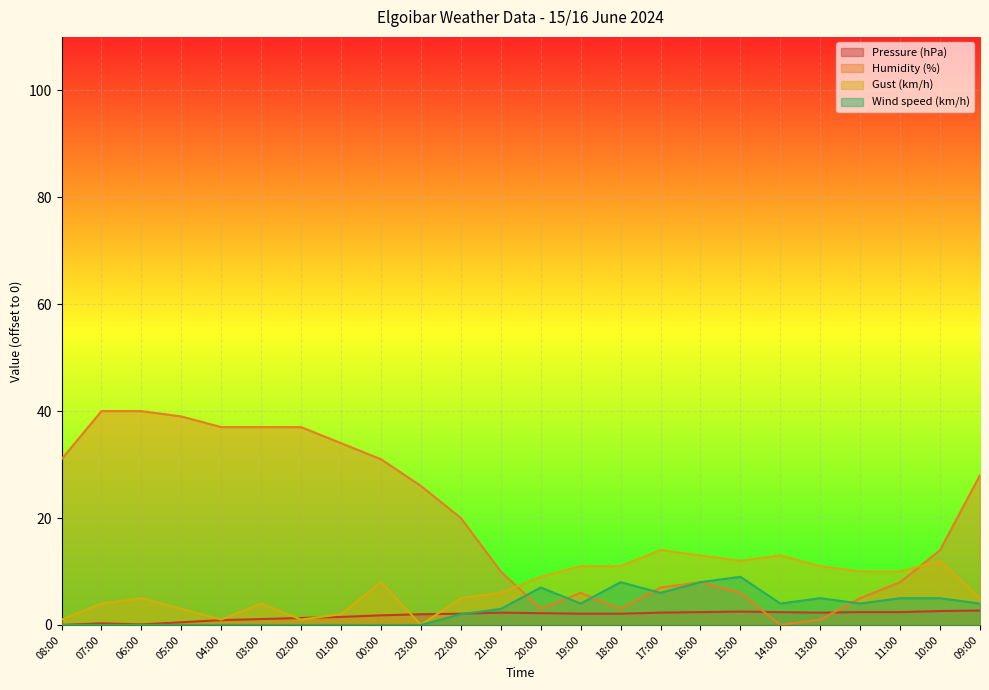

List the series in order of their peak value, lowest first.

Pressure (hPa), Wind speed (km/h), Gust (km/h), Humidity (%)